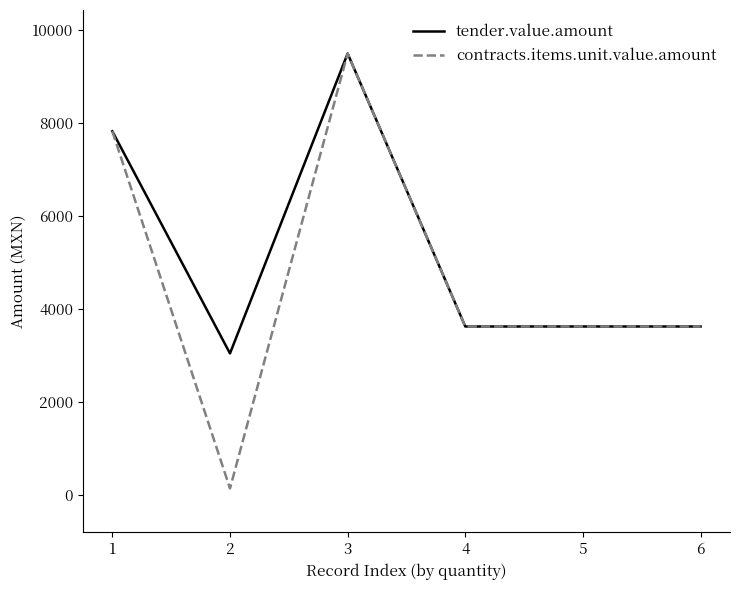

What is the difference between the maximum and minimum values in the tender.value.amount series?

6460.1